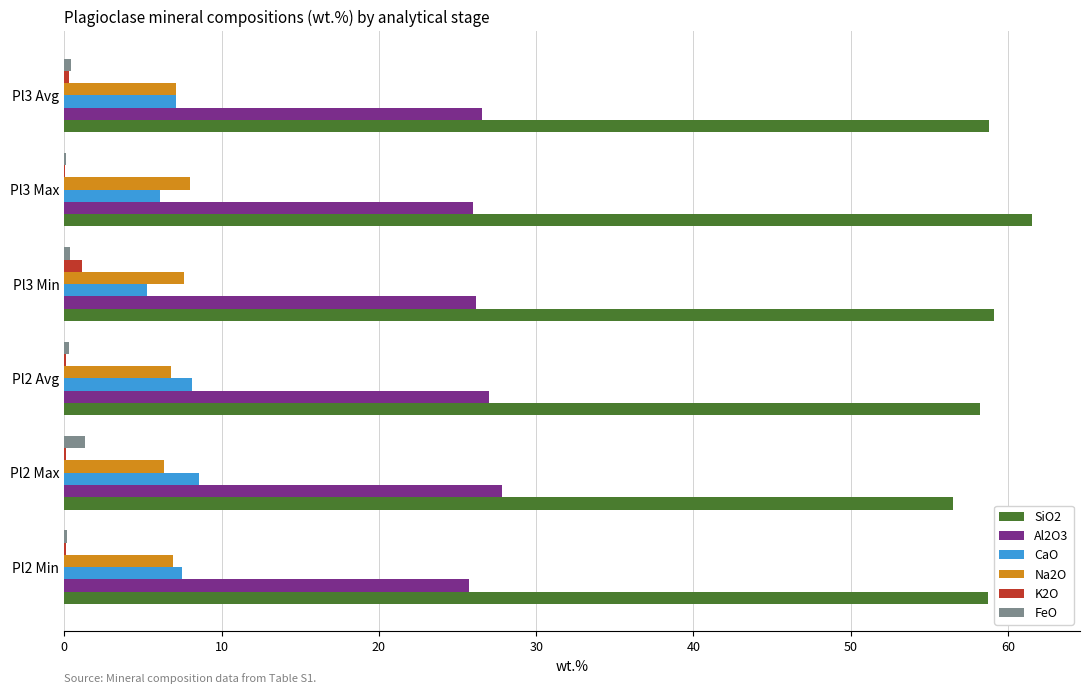

Which label corresponds to the largest value in the chart?

Pl3 Max